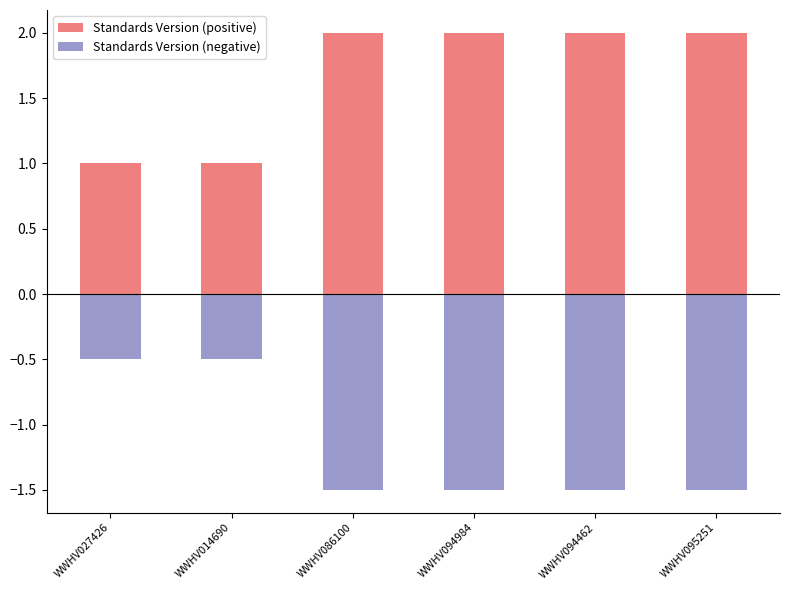

True or false: Standards Version (negative) has a value of -1.5 at WWHV086100.

True